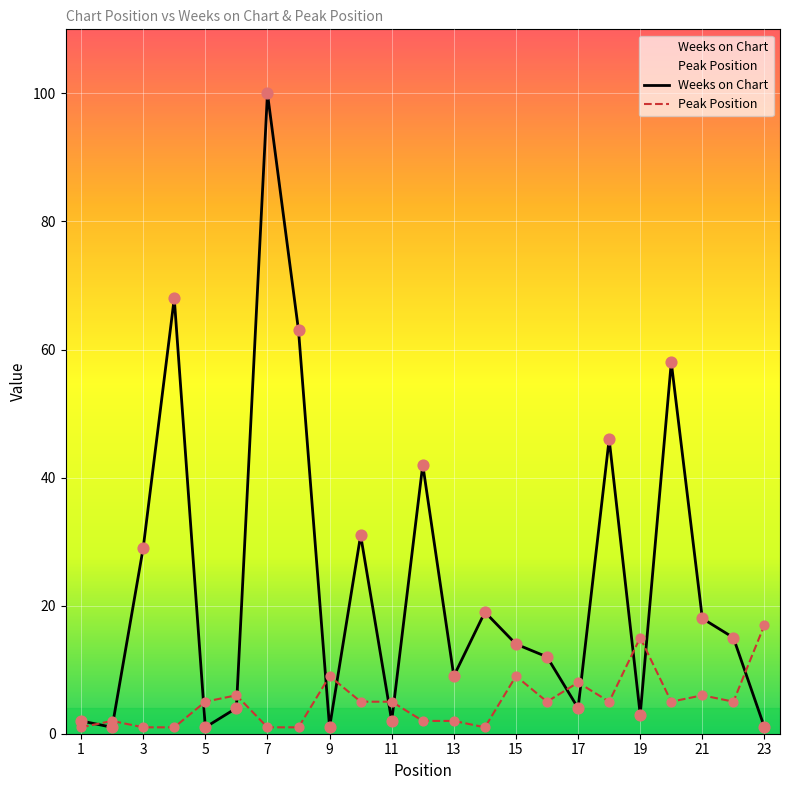

What is the total value across all series at 7?

101